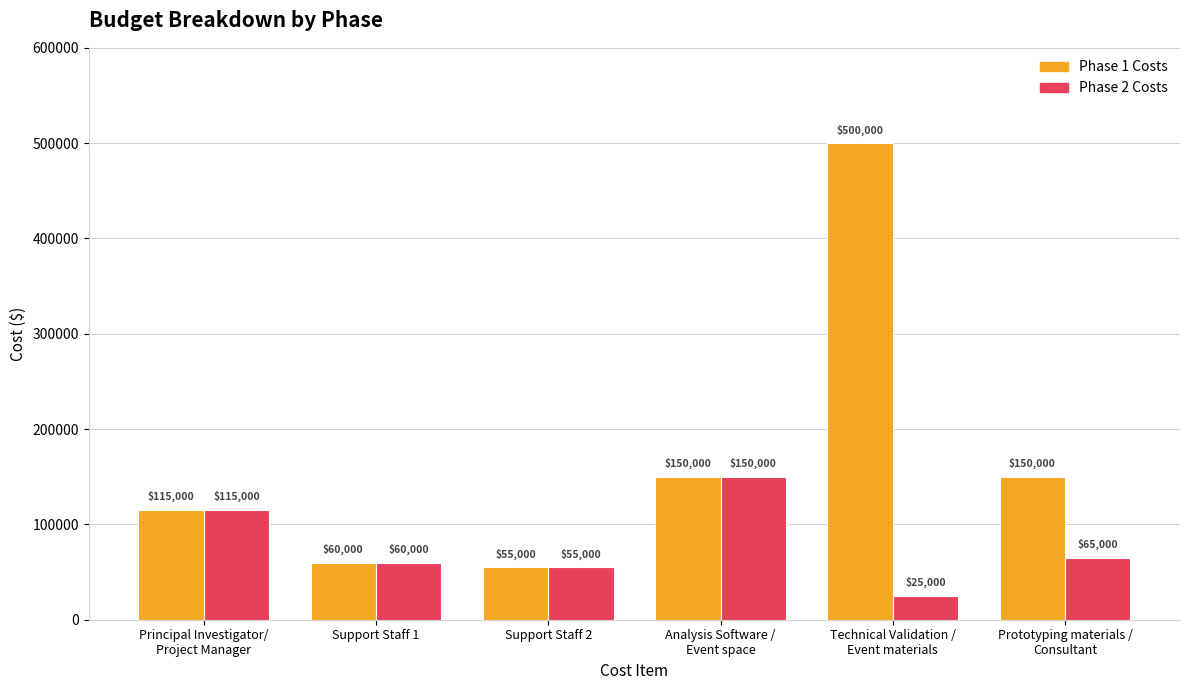

List the labels in order of Phase 2 Costs value, smallest first.

Technical Validation /
Event materials, Support Staff 2, Support Staff 1, Prototyping materials /
Consultant, Principal Investigator/
Project Manager, Analysis Software /
Event space